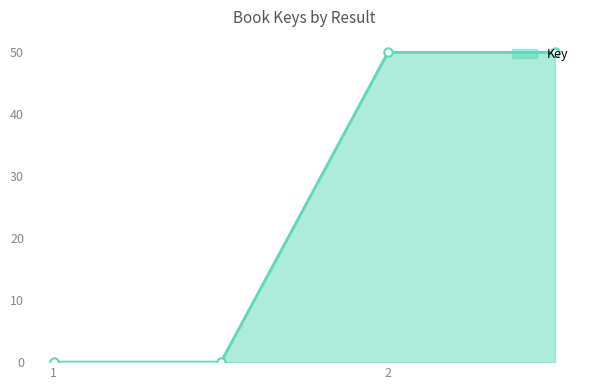

What is the difference between the maximum and minimum values?

50